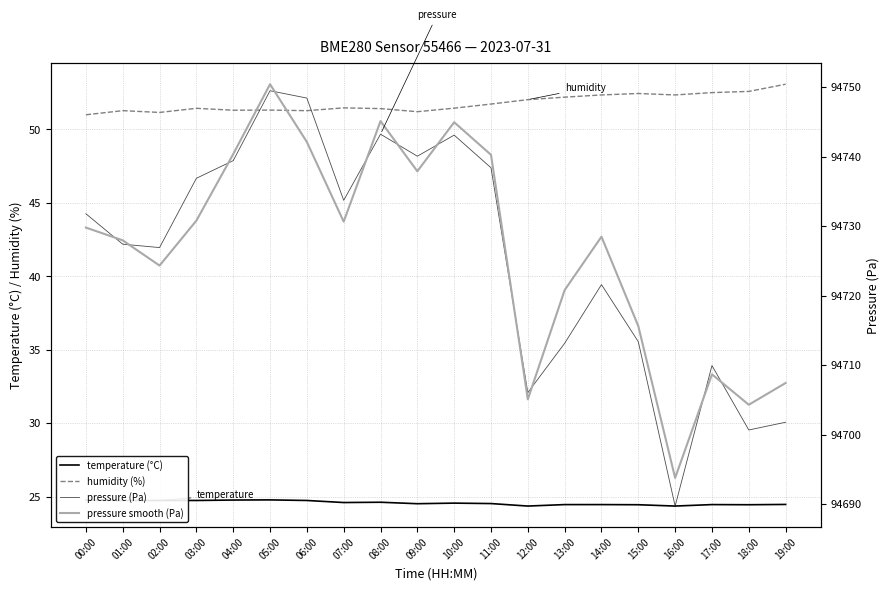

Which series changed the most between 09:00 and 11:00?

pressure smooth (Pa)